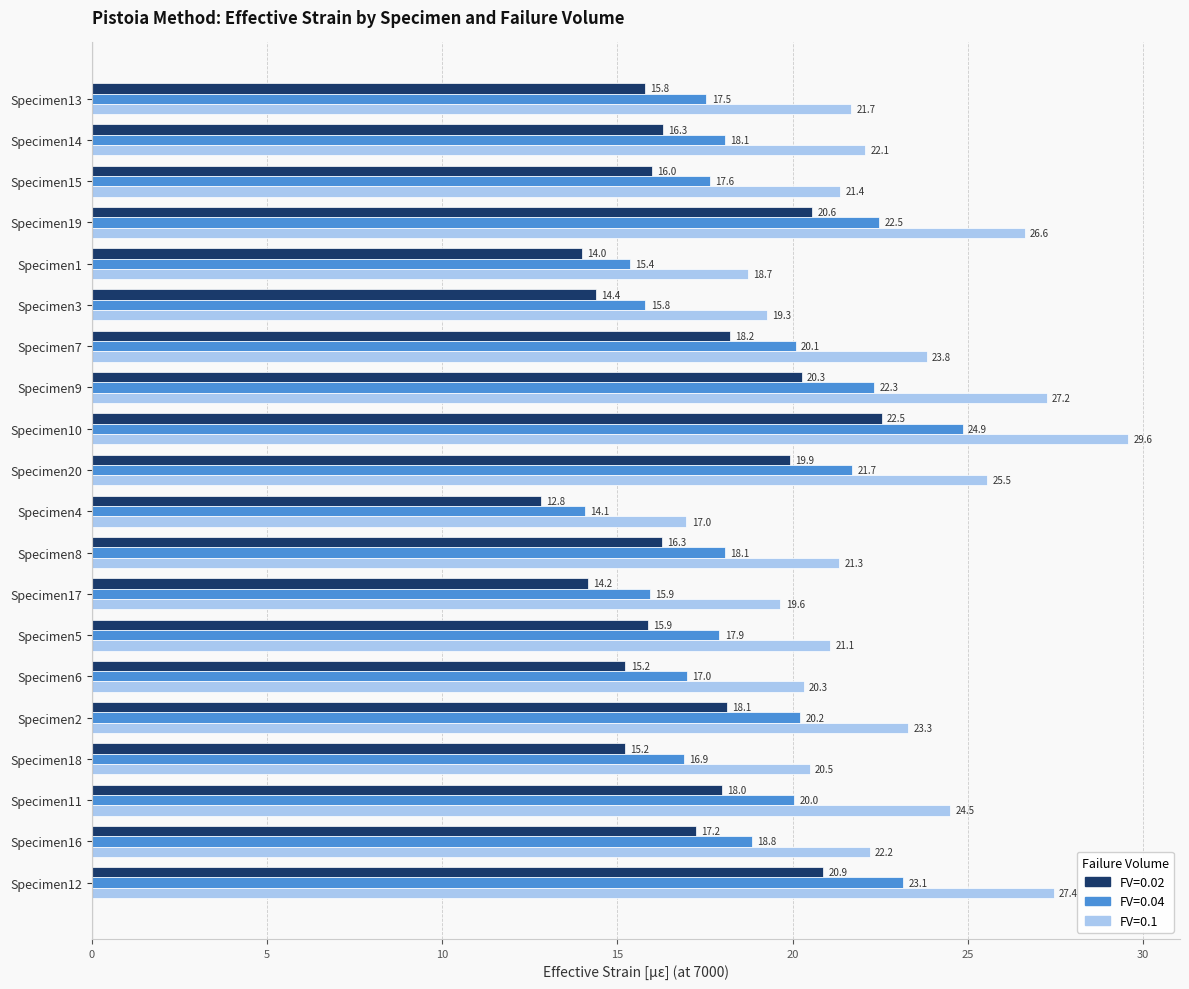

What is the greatest value displayed?

29.6